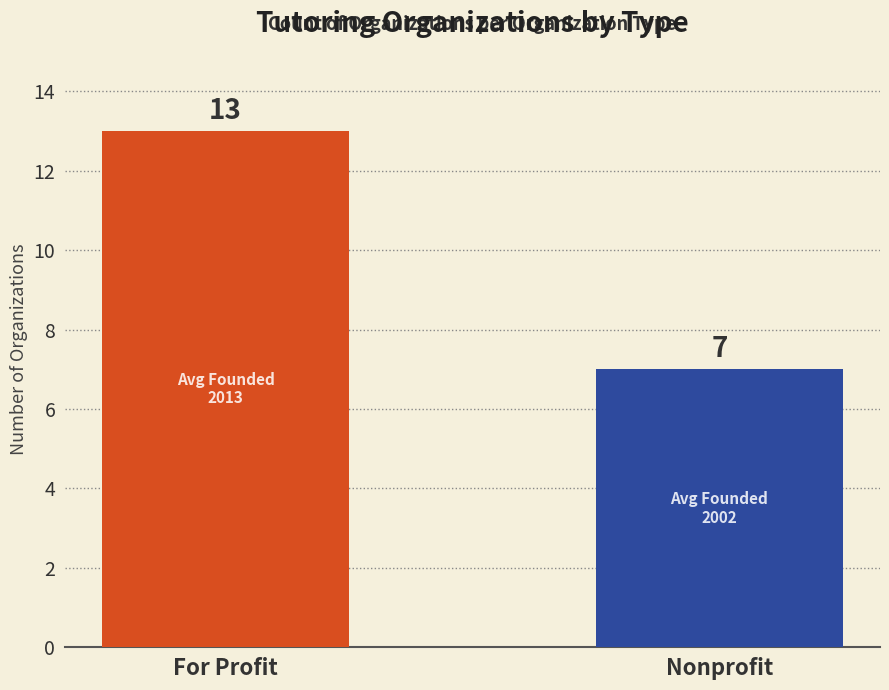

What is the maximum value shown in the chart?

13